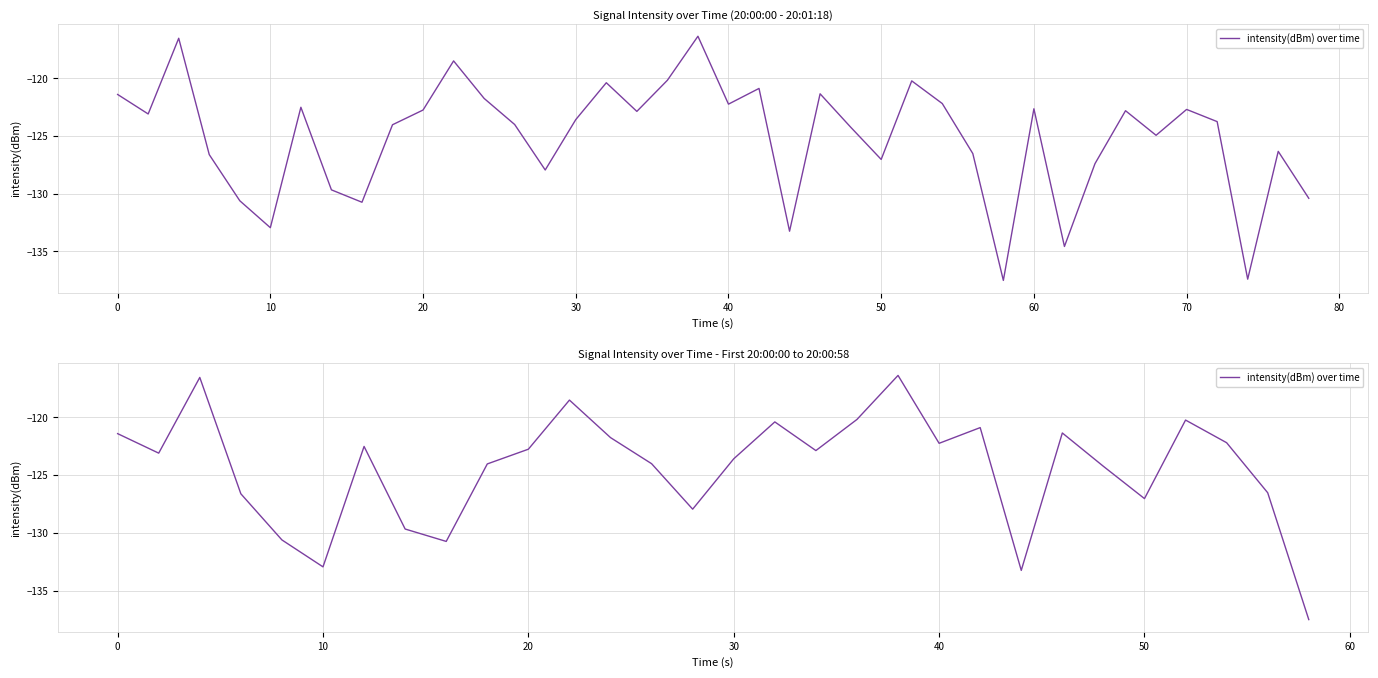

How many lines are shown in the chart?

1